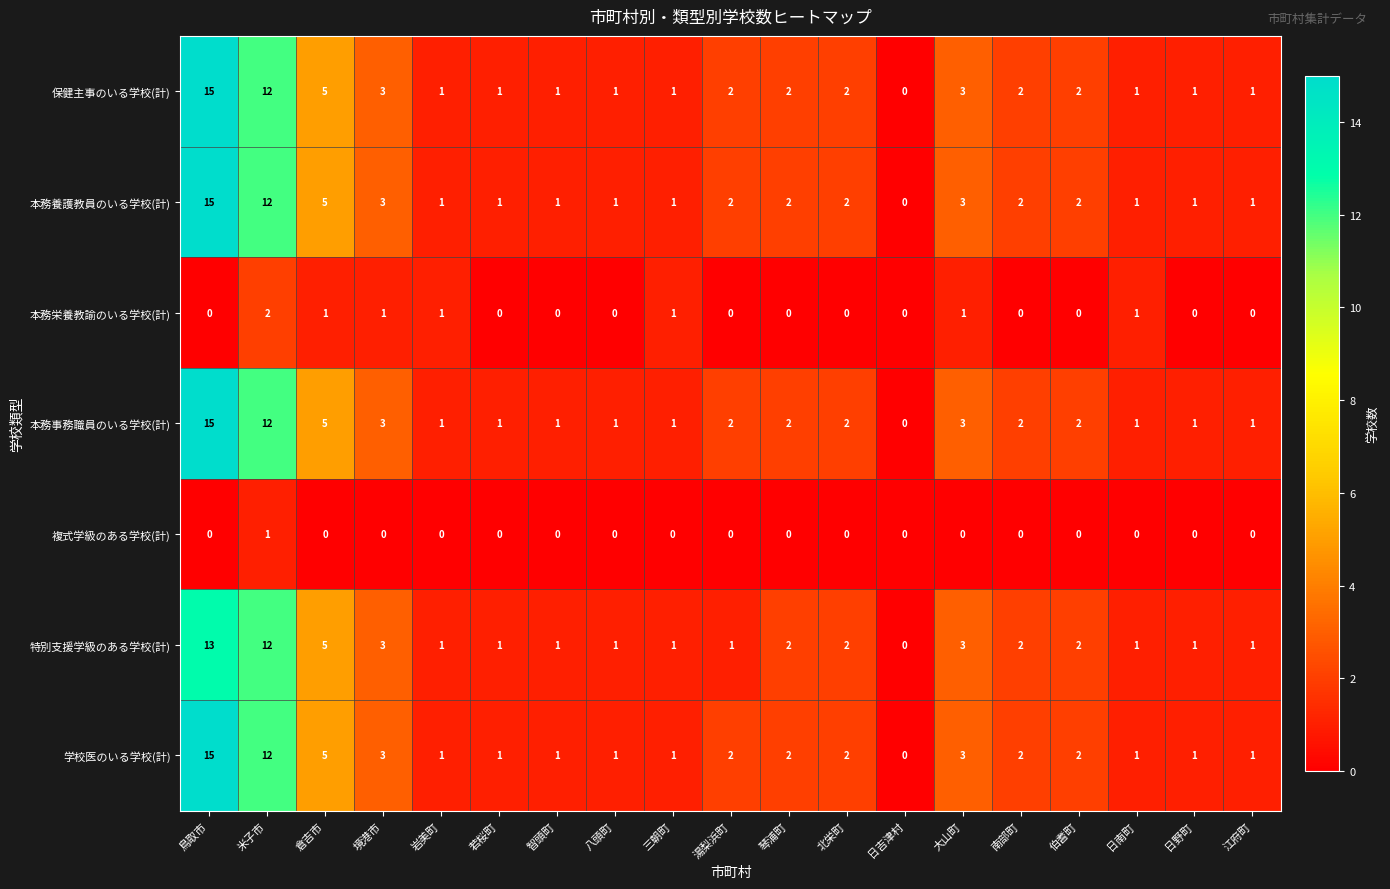

Where does the 学校医のいる学校(計) series first go above 2?

鳥取市